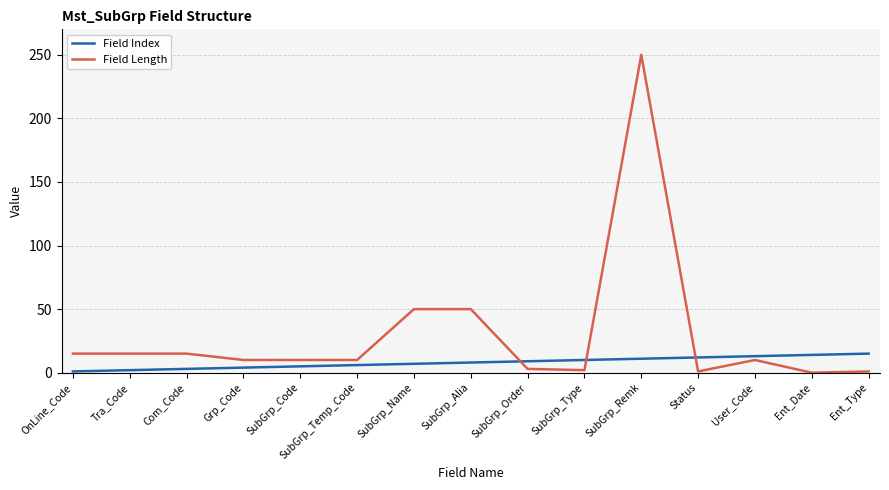

Which series has the largest total across all categories?

Field Length